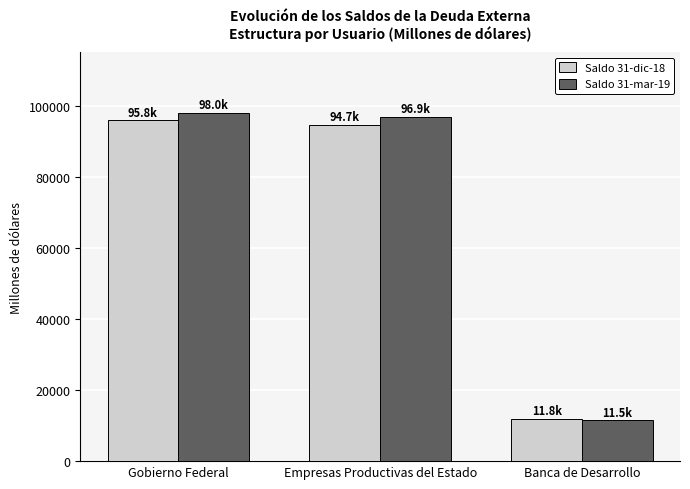

Which series has the largest total across all categories?

Saldo 31-mar-19